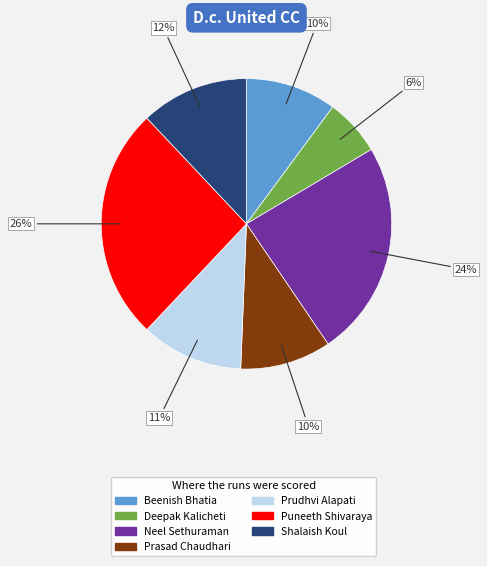

Combined, do Deepak Kalicheti and Beenish Bhatia account for over 50%?

No